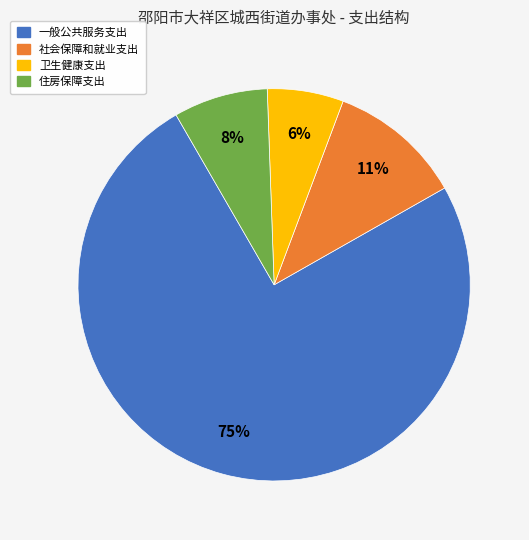

To the nearest percent, what is the difference between the largest and smallest slice percentages?

69%